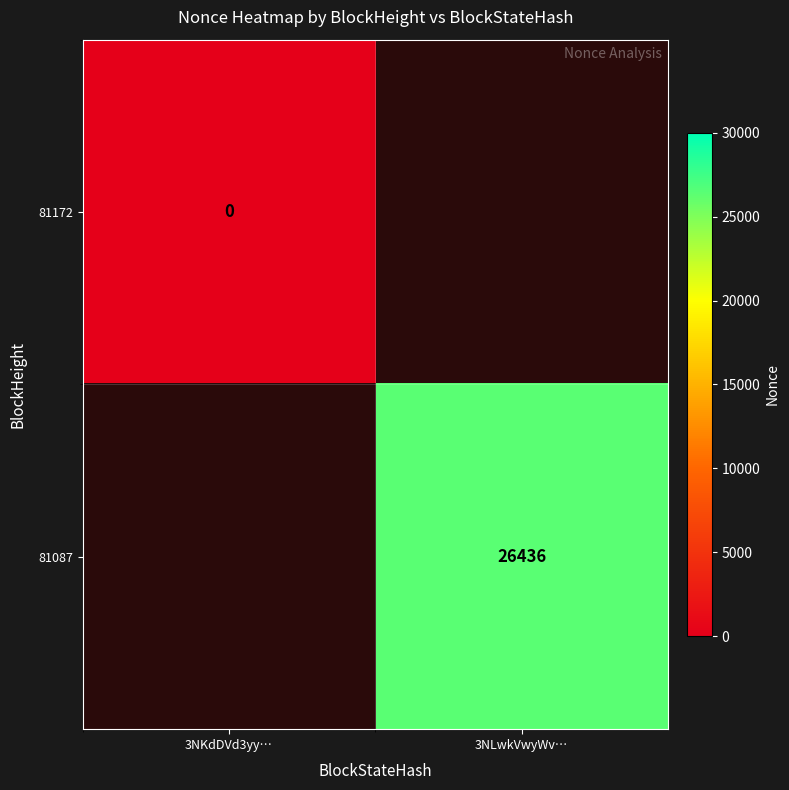

The value of 81087 at 3NLwkVwyWv… is 10015. True or false?

False